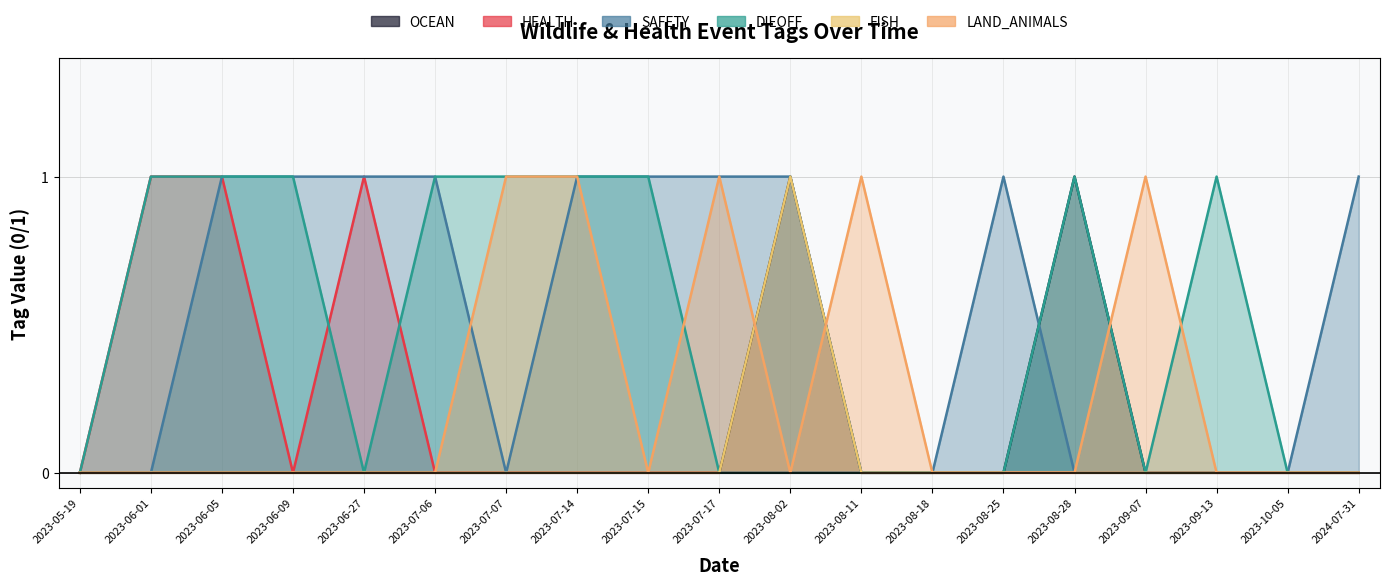

The value of HEALTH at 2023-08-02 is 0. True or false?

False